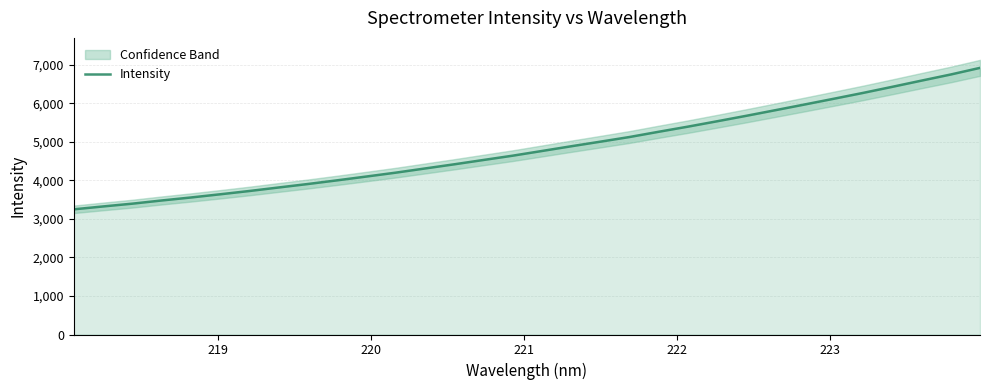

Does the chart display data point markers on the line(s)?

No